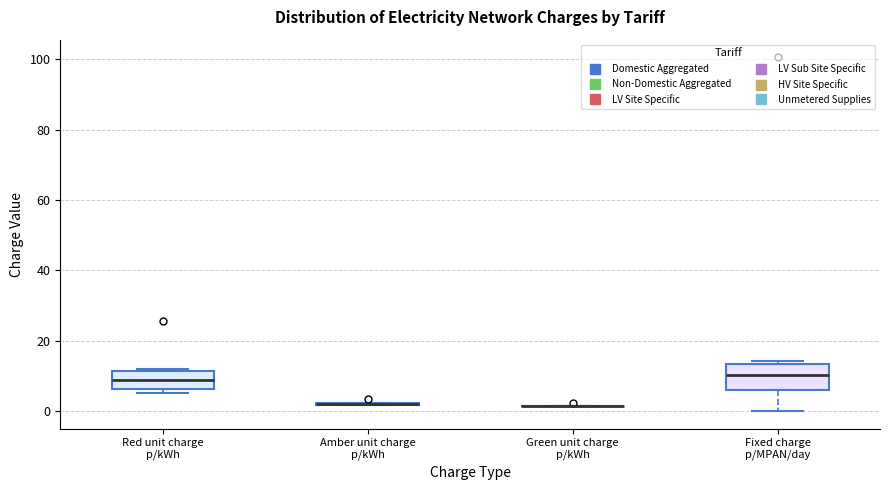

Reading left to right, transcribe this box plot: for each box, give where its median line is, the range the box spans, and where its two whiskers end, as read against the y-axis. The values are not printed on the chart, so give them approximately, as read against the axis.

Red unit charge p/kWh: median 8, box 6 to 12, whiskers 6 (just below the box's lower edge) to 12
Amber unit charge p/kWh: box collapsed to a line at 2, whiskers 2 to 2
Green unit charge p/kWh: box collapsed to a line at 2, whiskers 2 to 2
Fixed charge p/MPAN/day: median 10, box 6 to 14, whiskers 0 to 14 (just above the box's upper edge)